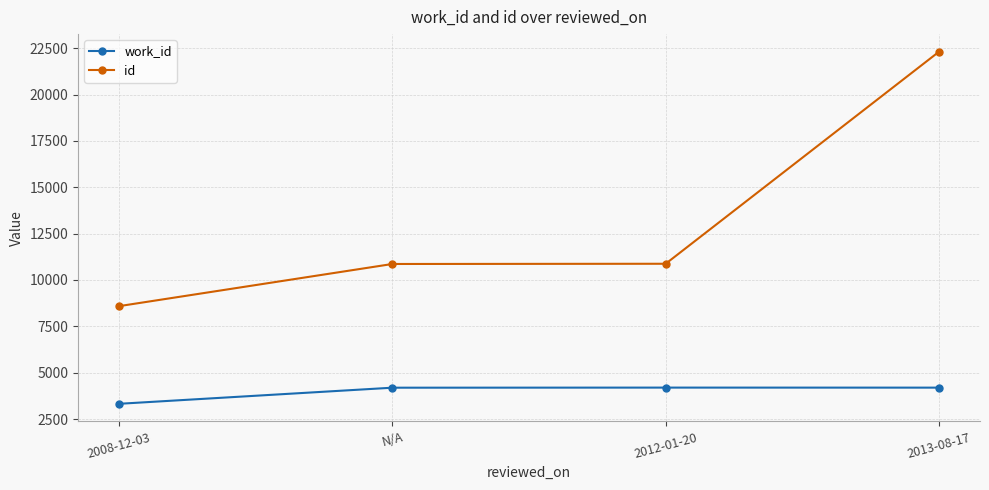

True or false: id has more than 1 interior local peaks.

False